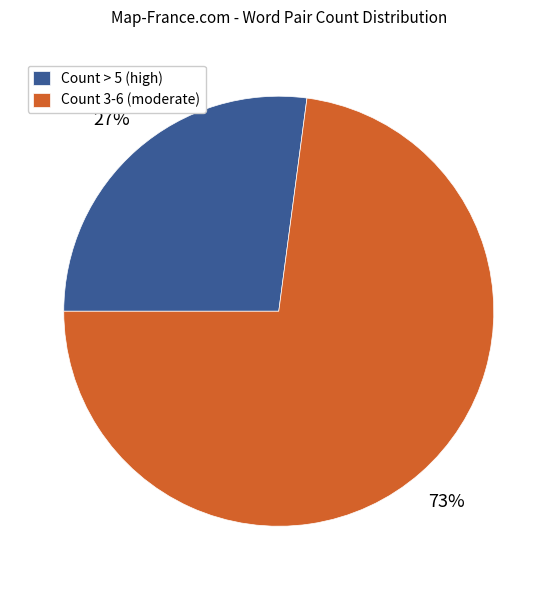

To the nearest percent, what is the average slice percentage?

50%